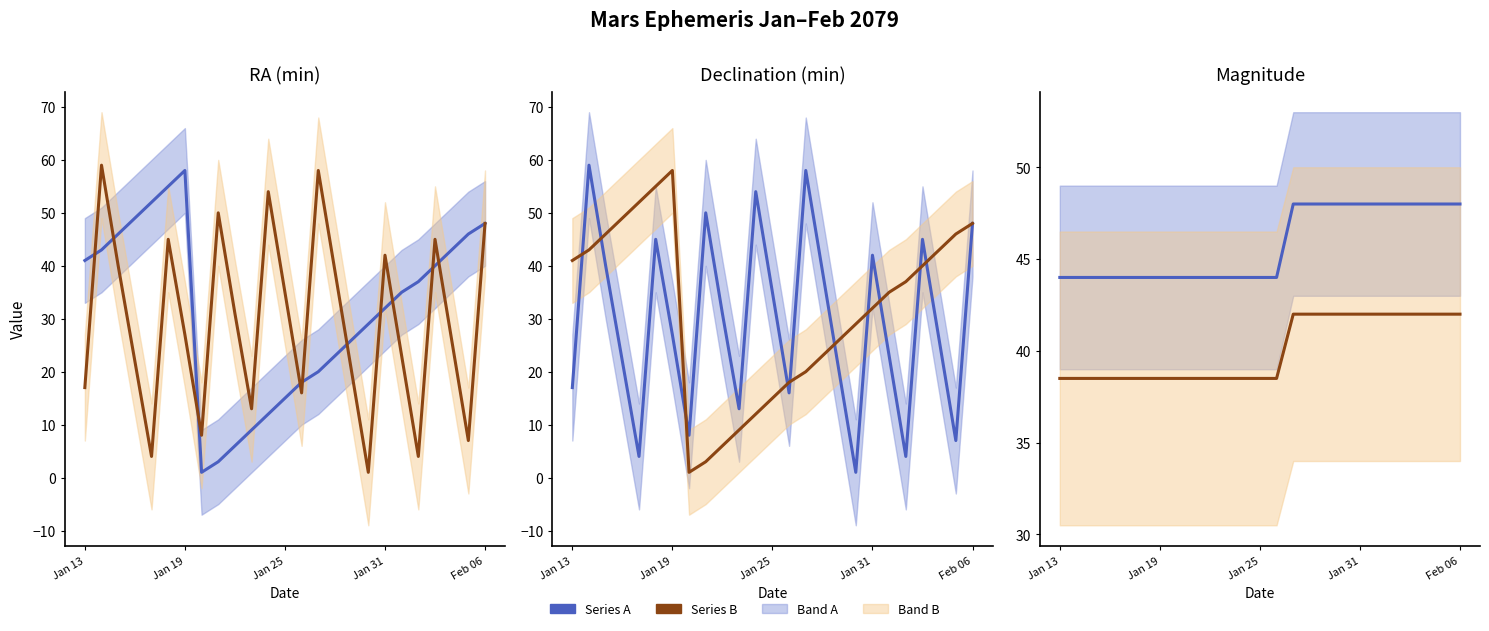

Between 19 and 20, which is larger?

19